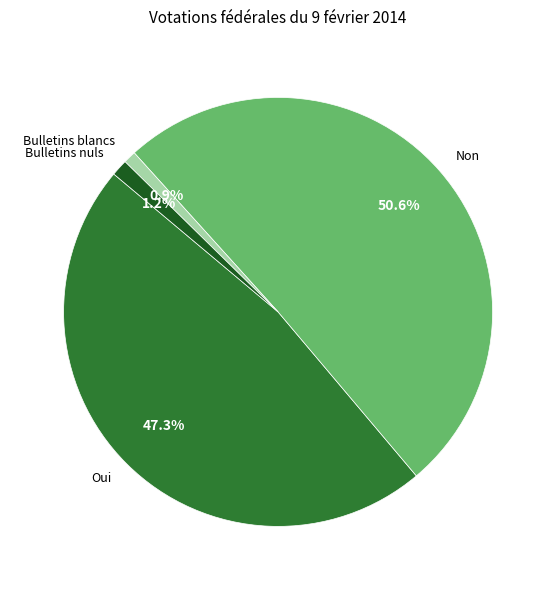

What is the largest slice in the pie chart?

Non